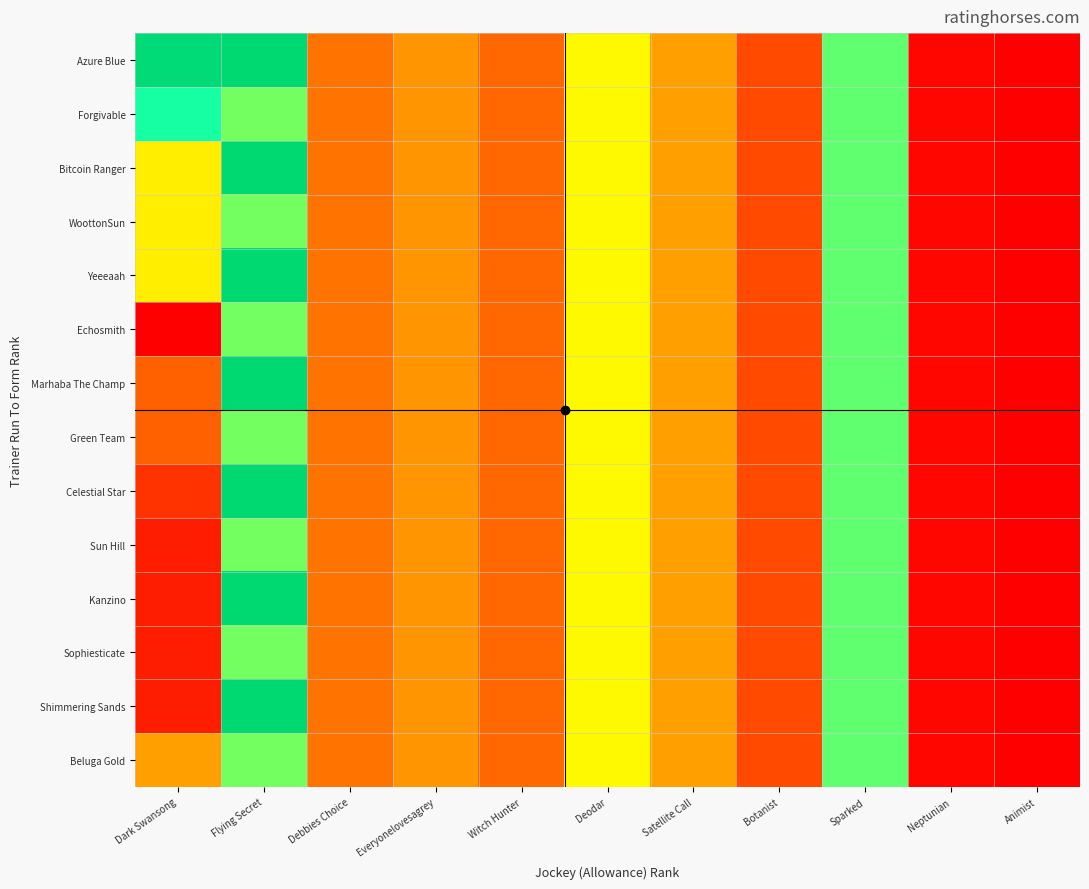

Which label corresponds to the smallest value in the chart?

Animist